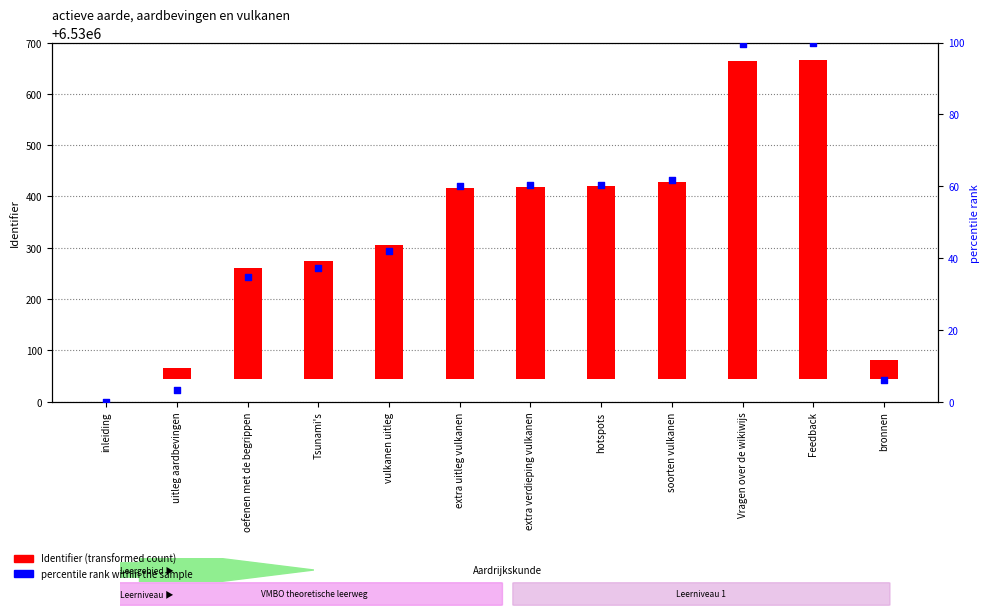

Which series has the largest total across all categories?

Identifier (transformed count)